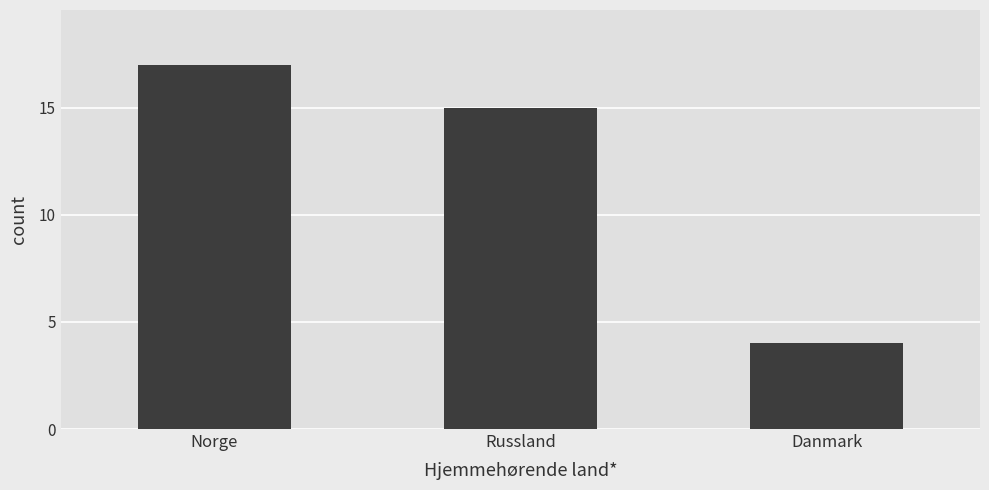

Which category has the lowest value across all series?

Danmark